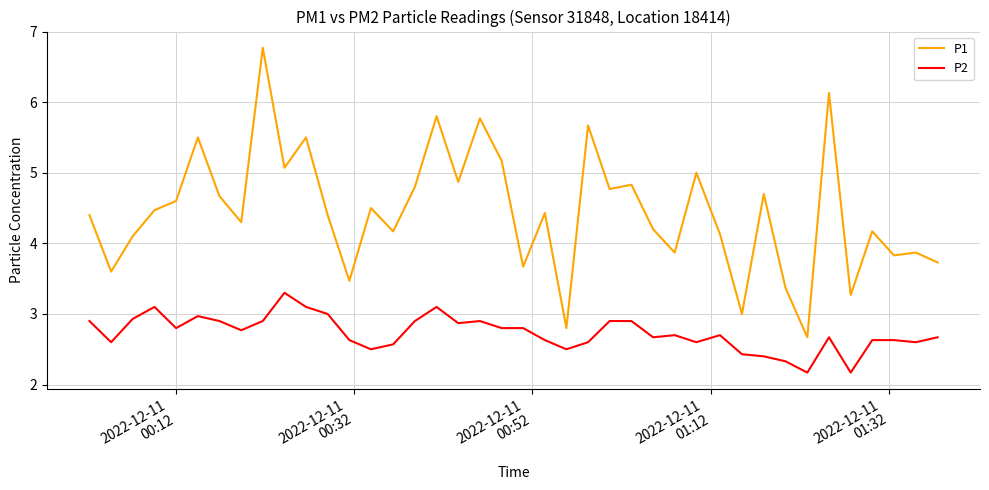

Does the chart have visible grid lines?

Yes